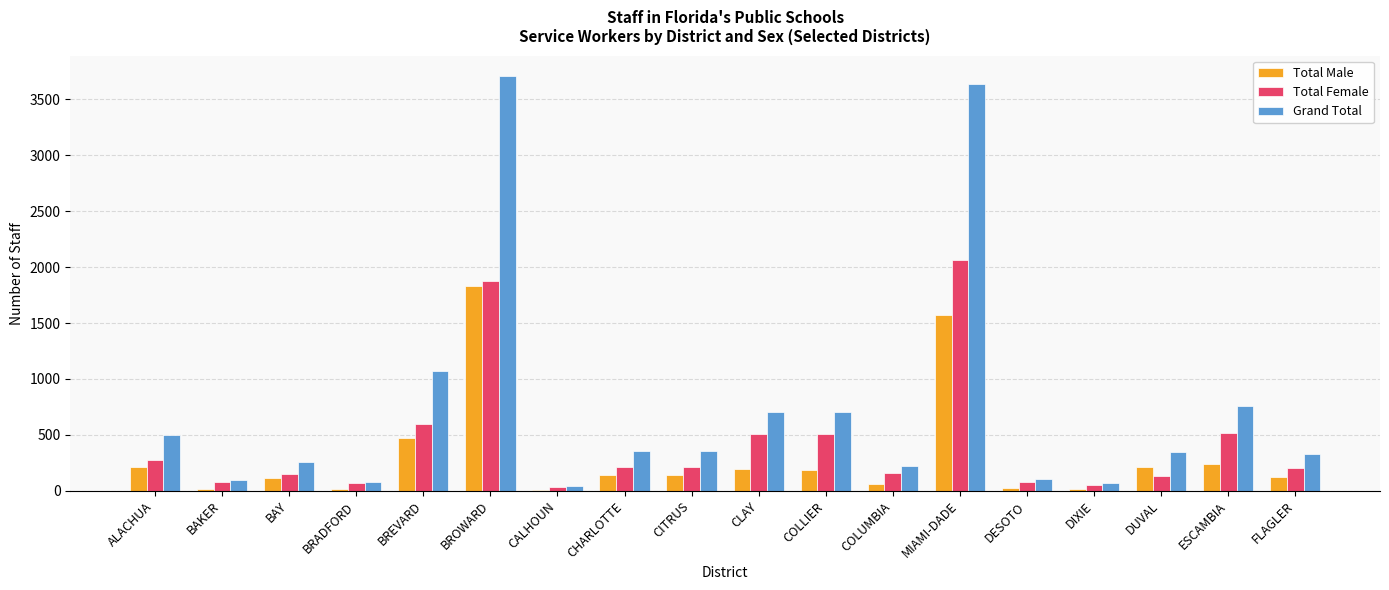

Is the value of Total Female at ALACHUA greater than the value of Grand Total at COLLIER?

No